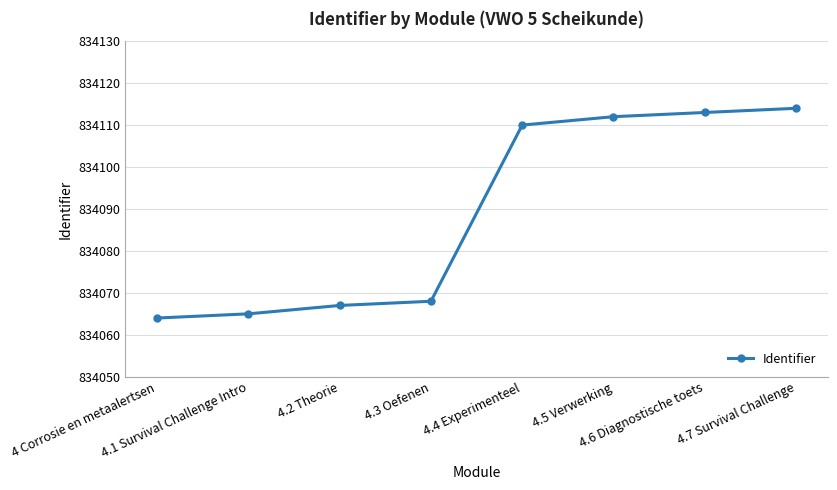

At which category does the chart reach its minimum across all series?

4 Corrosie en metaalertsen